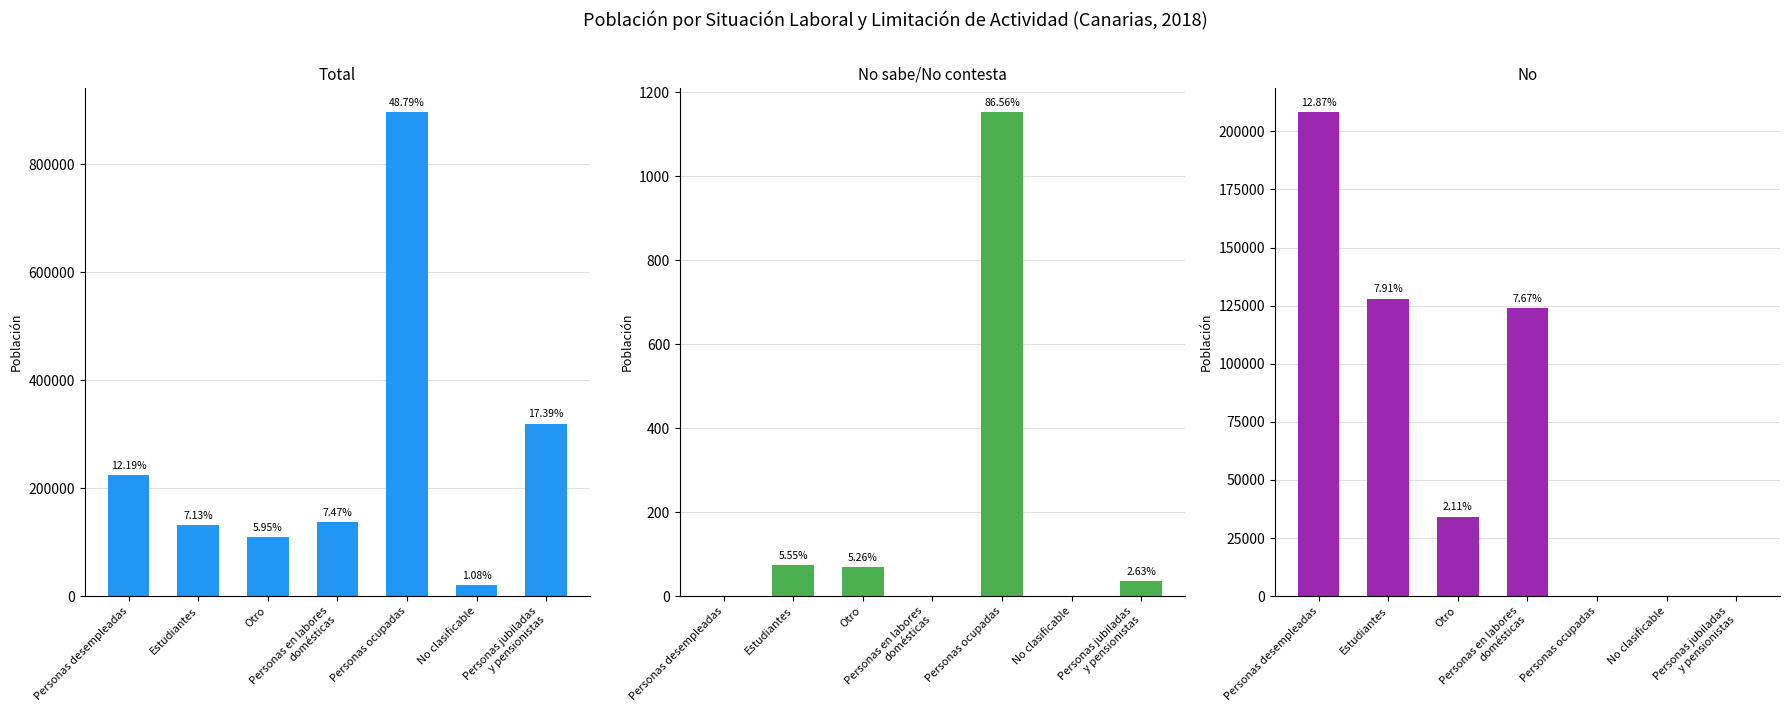

What is the total value across all series at Personas jubiladas
y pensionistas?

319615